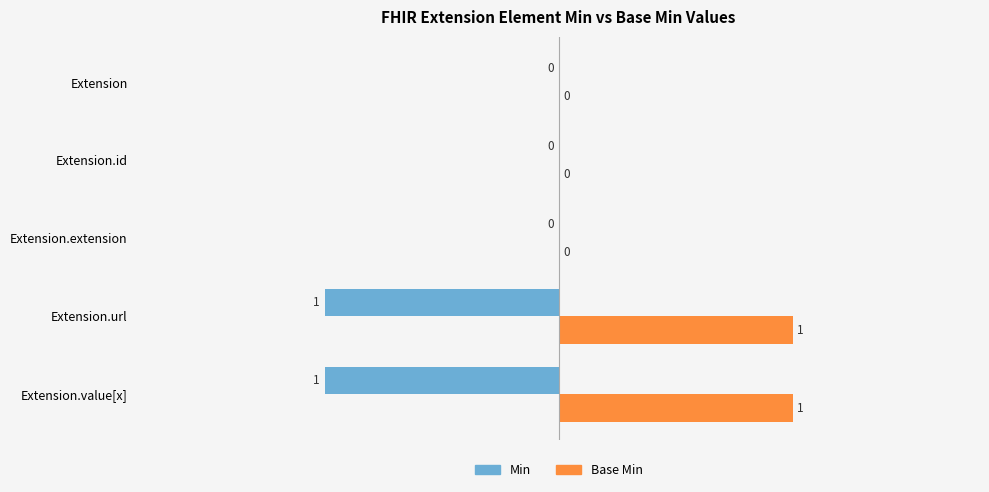

Is the value of Min at Extension.id greater than the value of Base Min at Extension.value[x]?

No